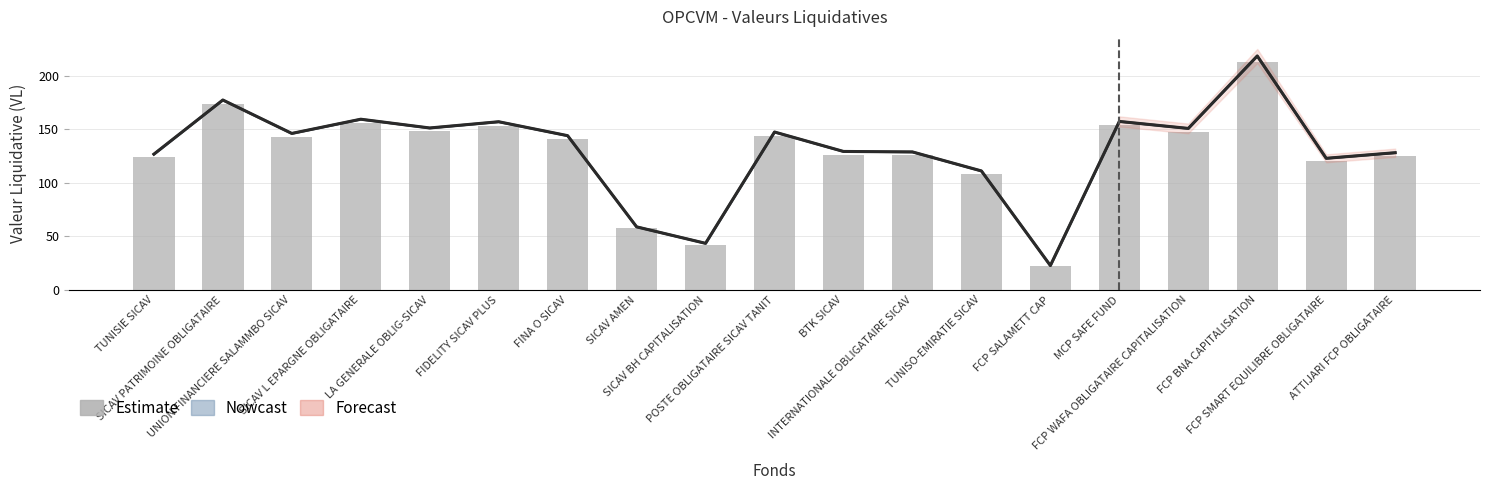

At which category is the sum across all series the highest?

FCP BNA CAPITALISATION